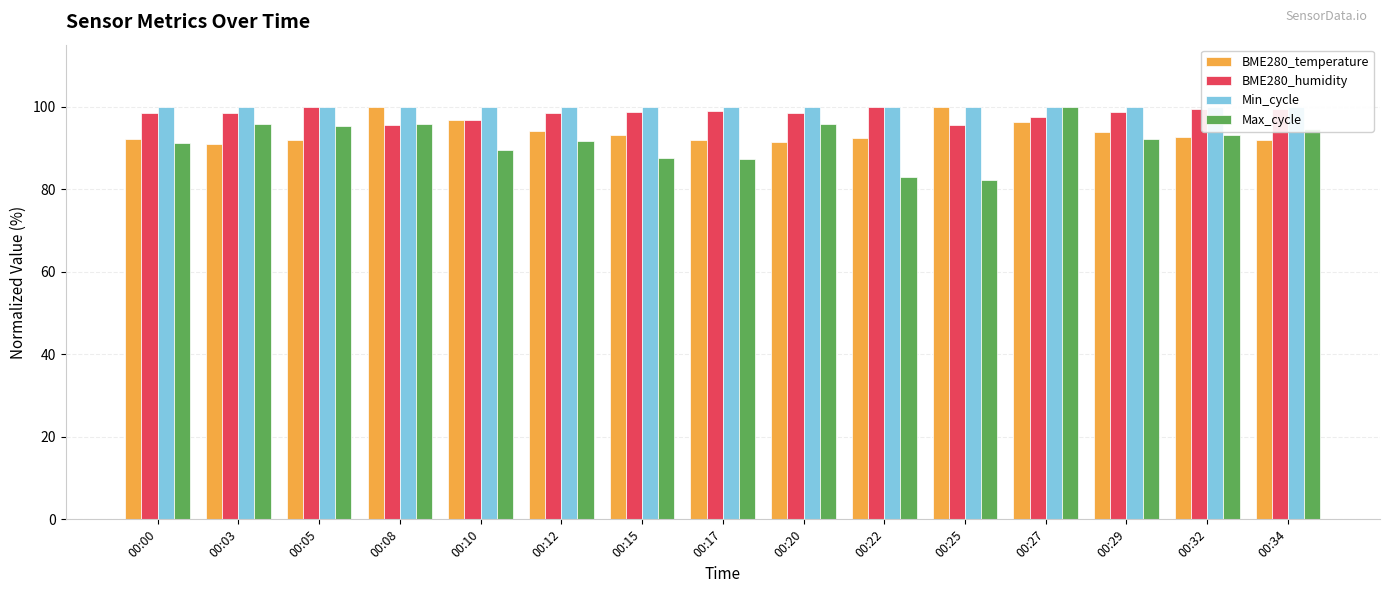

What is the value of the BME280_humidity bar at the 14th from the left?

99.5